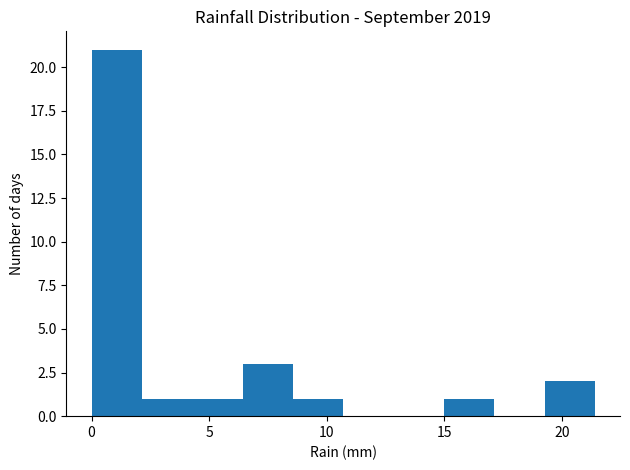

Reading left to right, list every bar in this chart as the range it spans on the x-axis followed by its height. Neither the bar edges nor the heights are printed on the chart, so give them approximately, as read against the axes.

0.0 to 2.0: 21
2.0 to 4.5: 1
4.5 to 6.5: 1
6.5 to 8.5: 3
8.5 to 10.5: 1
10.5 to 13.0: 0
13.0 to 15.0: 0
15.0 to 17.0: 1
17.0 to 19.5: 0
19.5 to 21.5: 2